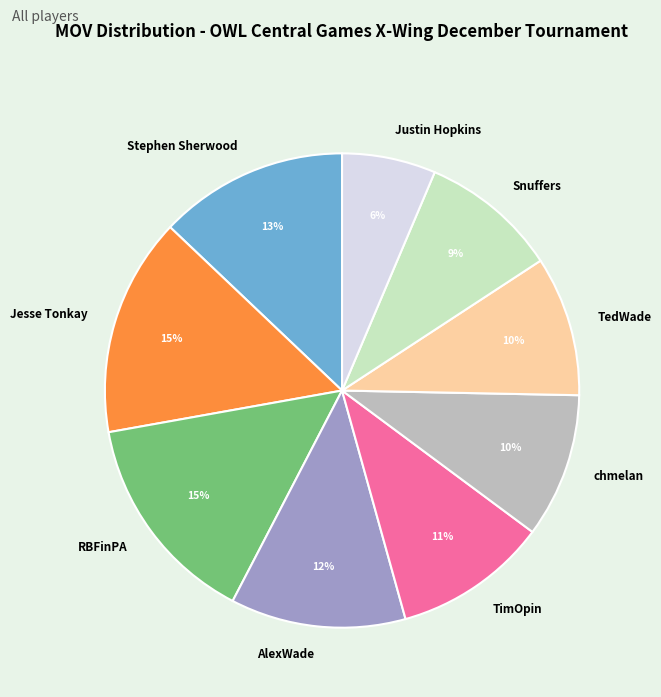

How many segments does this pie chart have?

9